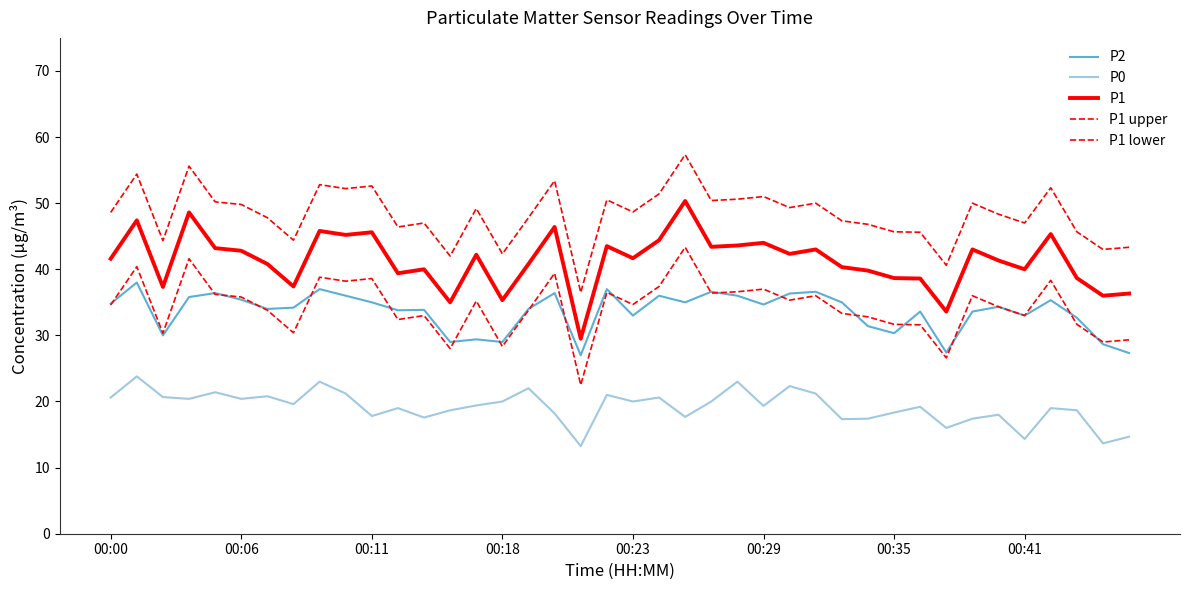

Reading left to right, what are all the values shown in this chart?

P2: 34.8	38.0	30.0	35.8	36.4	35.4	34.0	34.2	37.0	36.0	35.0	33.8	33.9	29.0	29.4	29.0	34.0	36.4	27.0	37.0	33.0	36.0	35.0	36.6	36.0	34.7	36.3	36.6	35.0	31.4	30.3	33.6	27.4	33.6	34.3	33.0	35.3	32.7	28.7	27.3
P0: 20.6	23.8	20.7	20.4	21.4	20.4	20.8	19.6	23.0	21.2	17.8	19.0	17.6	18.7	19.4	20.0	22.0	18.2	13.2	21.0	20.0	20.6	17.7	20.0	23.0	19.3	22.3	21.2	17.3	17.4	18.3	19.2	16.0	17.4	18.0	14.3	19.0	18.7	13.7	14.7
P1: 41.6	47.4	37.3	48.6	43.2	42.8	40.8	37.4	45.8	45.2	45.6	39.4	40.0	35.0	42.2	35.3	40.8	46.4	29.5	43.5	41.7	44.4	50.3	43.4	43.6	44.0	42.3	43.0	40.3	39.8	38.7	38.6	33.6	43.0	41.3	40.0	45.3	38.7	36.0	36.3
P1 upper: 48.6	54.4	44.3	55.6	50.2	49.8	47.8	44.4	52.8	52.2	52.6	46.4	47.0	42.0	49.2	42.3	47.8	53.4	36.5	50.5	48.7	51.4	57.3	50.4	50.6	51.0	49.3	50.0	47.3	46.8	45.7	45.6	40.6	50.0	48.3	47.0	52.3	45.7	43.0	43.3
P1 lower: 34.6	40.4	30.3	41.6	36.2	35.8	33.8	30.4	38.8	38.2	38.6	32.4	33.0	28.0	35.2	28.3	33.8	39.4	22.5	36.5	34.7	37.4	43.3	36.4	36.6	37.0	35.3	36.0	33.3	32.8	31.7	31.6	26.6	36.0	34.3	33.0	38.3	31.7	29.0	29.3